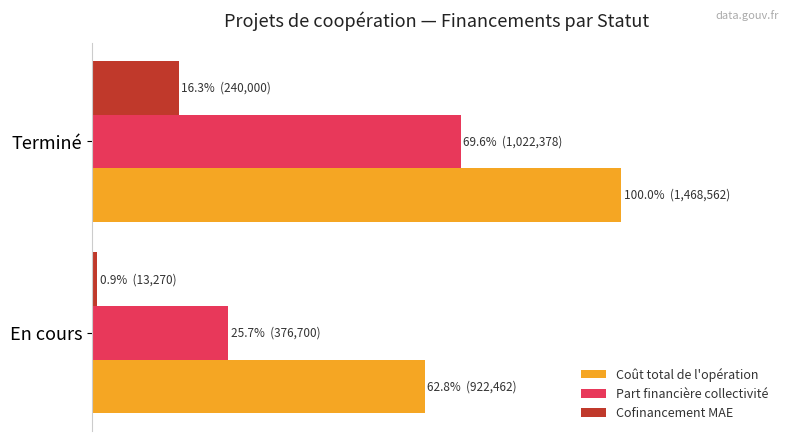

At how many categories does at least one series exceed 66?

1